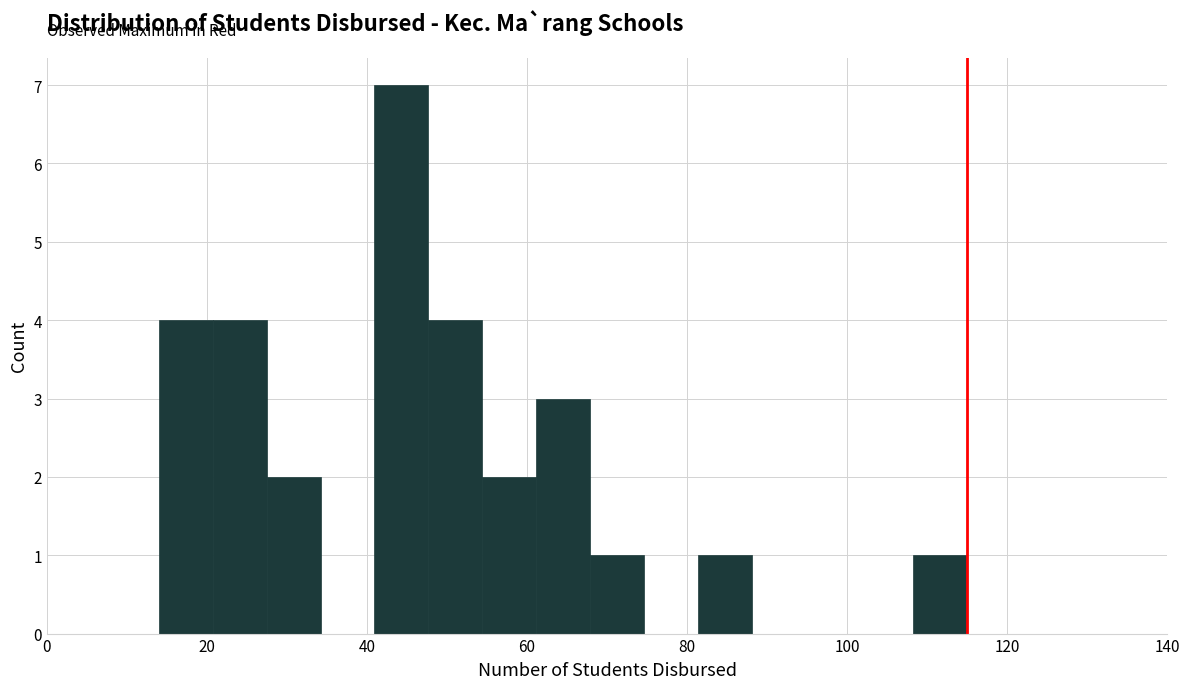

Read against the x-axis, roughly where is the centre of the tallest bar?

44